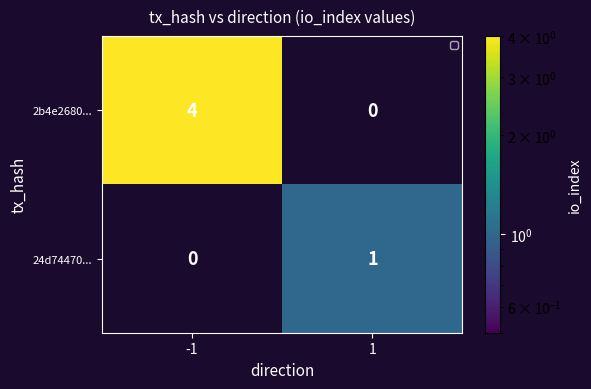

How many data points does each series have?

2